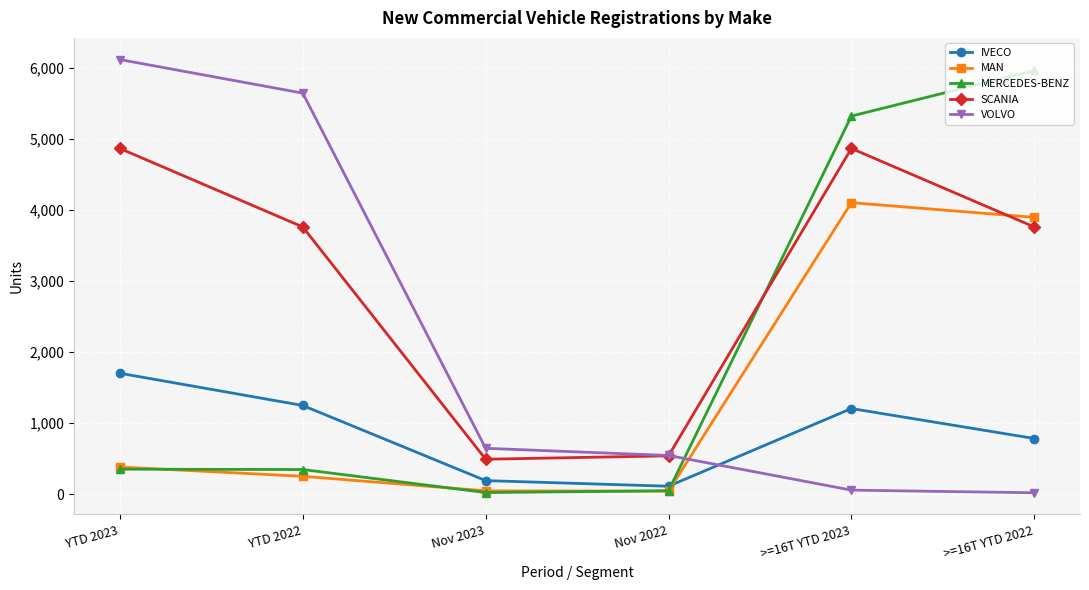

True or false: SCANIA and IVECO intersect in this chart.

False